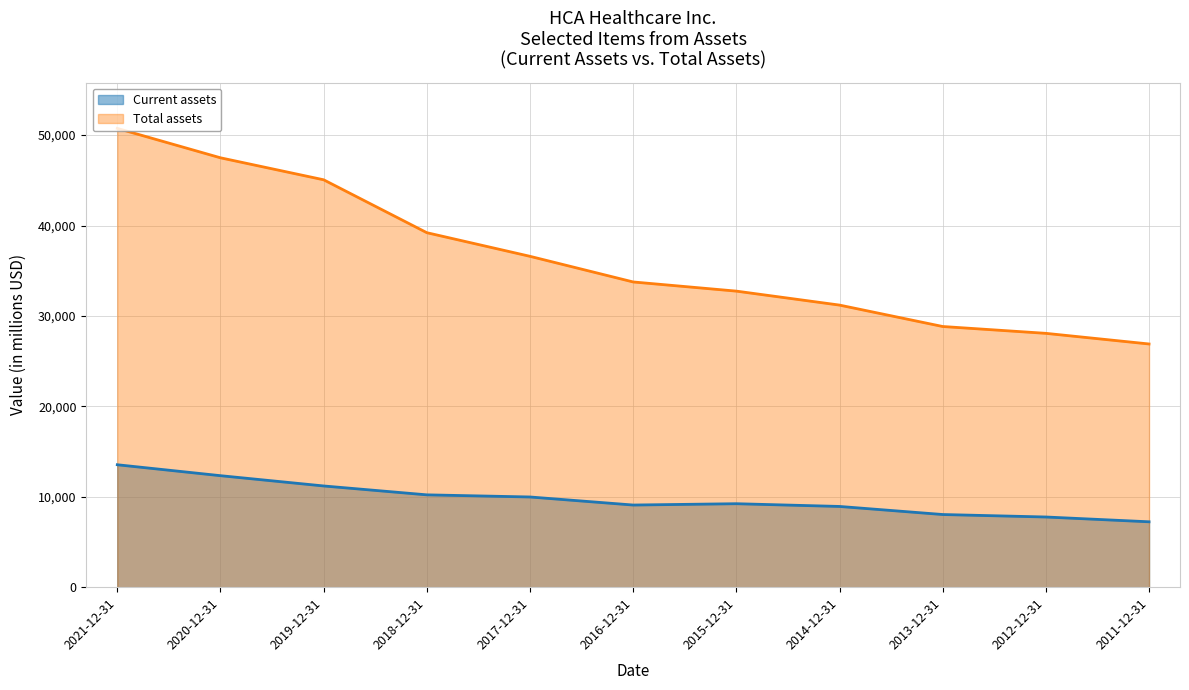

Which category has the lowest value across all series?

2011-12-31